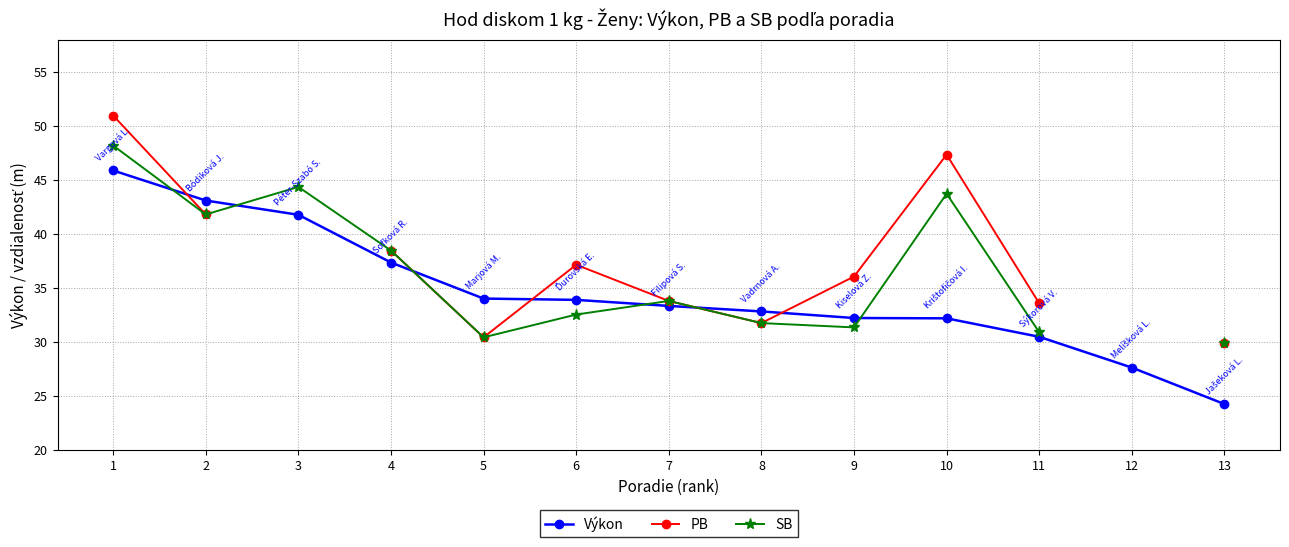

What is the value of the Výkon point at the 13th from the left?

24.2